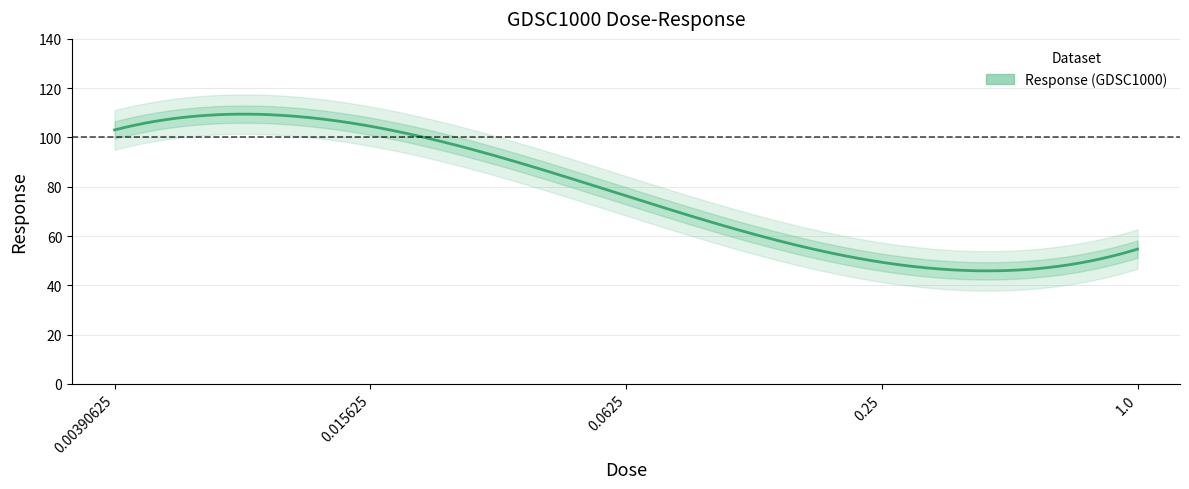

True or false: the data shows 52.5 at 1.0.

True